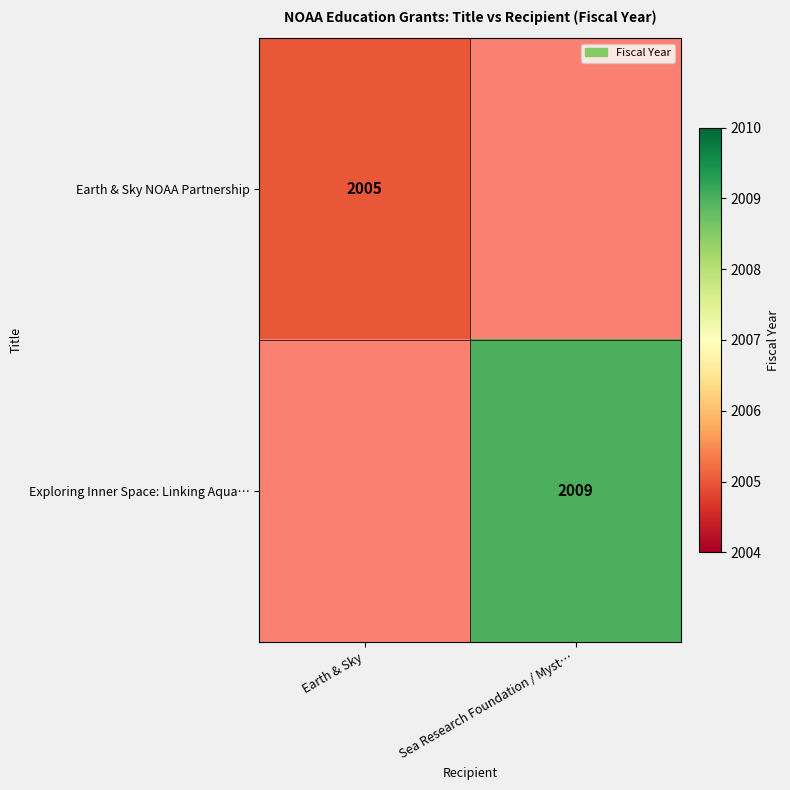

The Exploring Inner Space: Linking Aqua… series shows 2009 at Sea Research Foundation / Myst…. True or false?

True